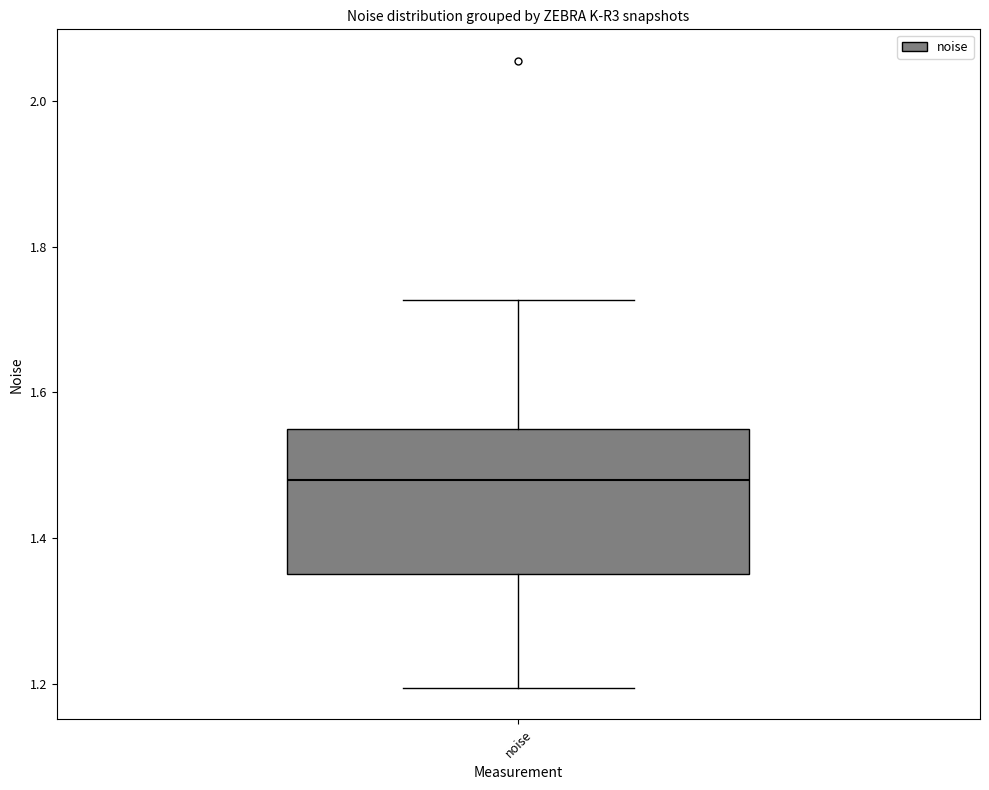

Read this box plot against the y-axis: the position of the median line, the range covered by the box, and the ends of both whiskers. The values are not printed on the chart, so give them approximately, as read against the axis.

median 1.48, box 1.36 to 1.54, whiskers 1.20 to 1.72